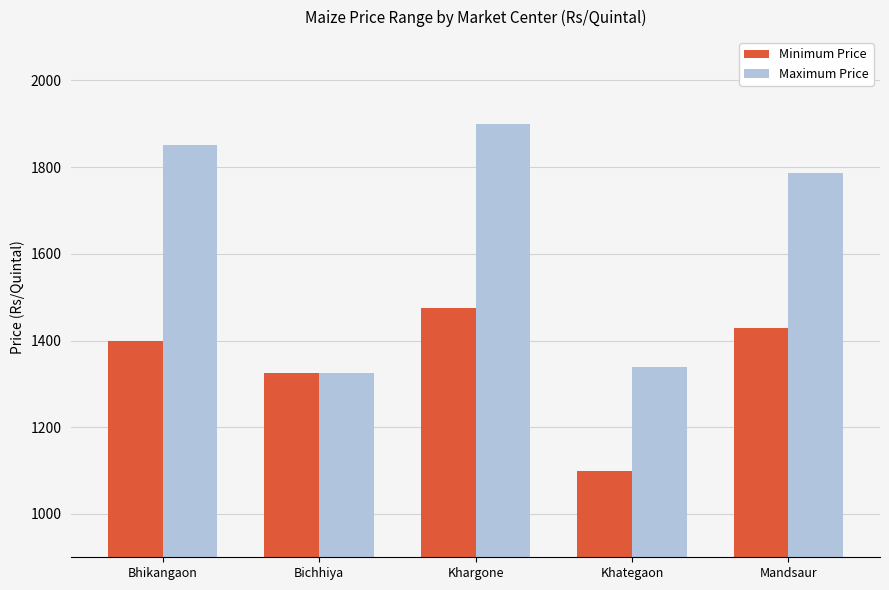

What is the difference between the second highest and minimum values in the Maximum Price series?

525